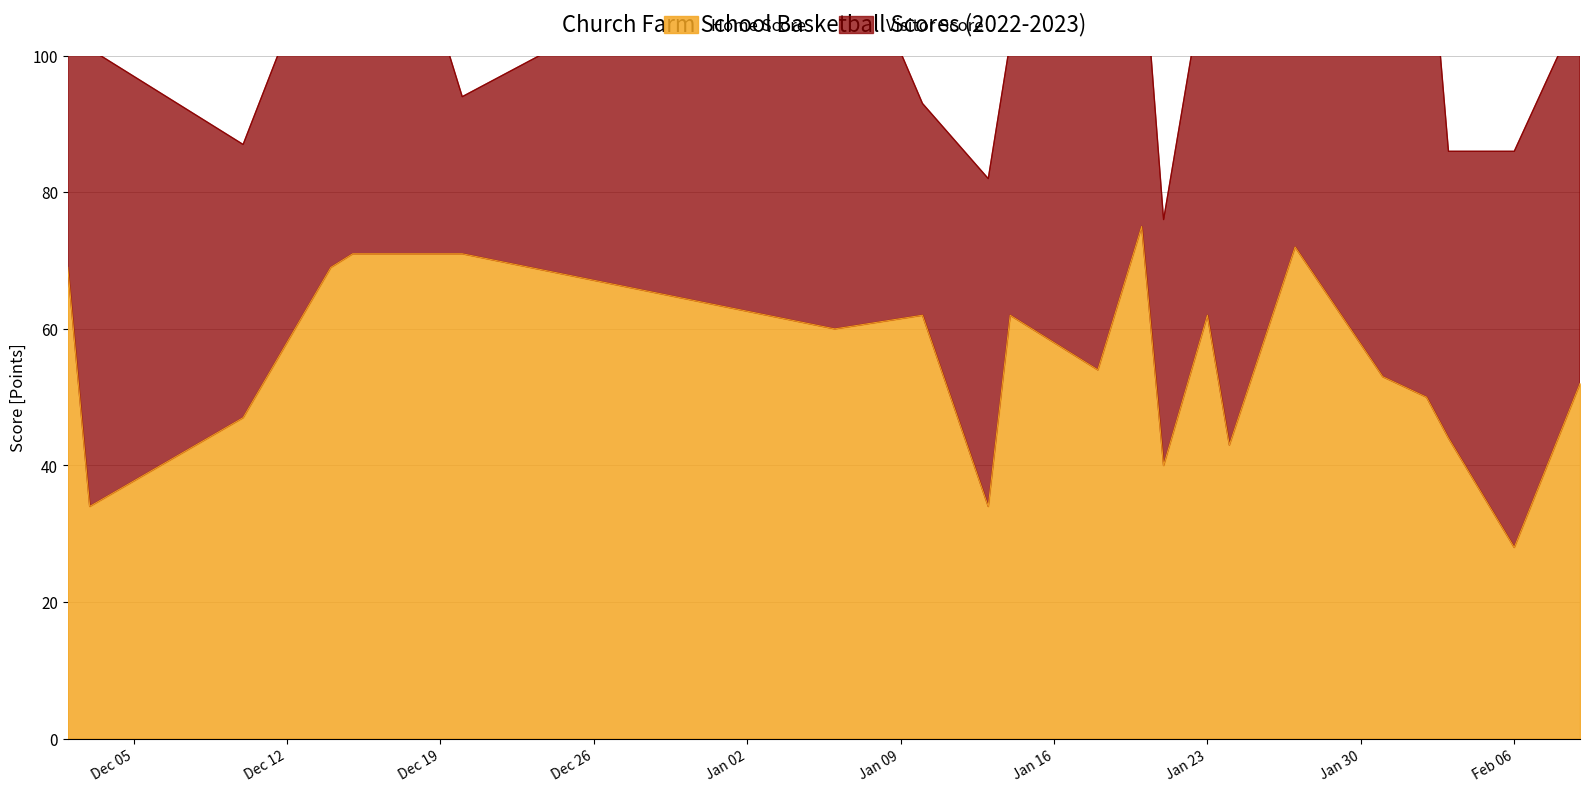

At which category does the chart reach its peak across all series?

2023-01-20